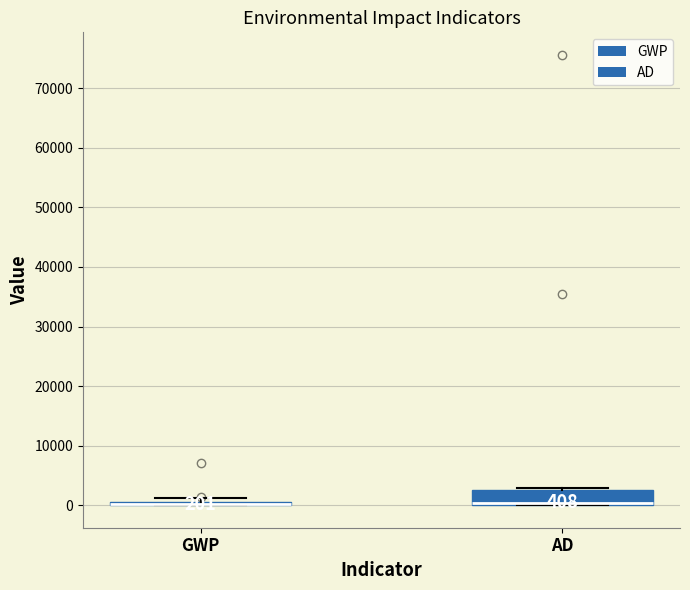

Comparing the boxes themselves (not the whiskers), which one is the tallest?

AD